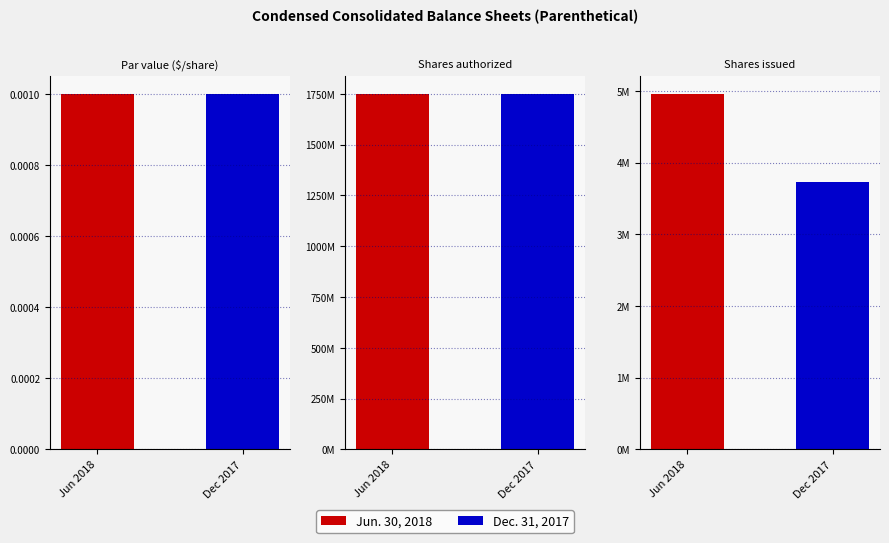

Reading right to left, transcribe all the data shown in this chart.

Par value ($/share): Dec 2017=0.0	Jun 2018=0.0
Shares authorized: Dec 2017=1750000000.0	Jun 2018=1750000000.0
Shares issued: Dec 2017=3725981.0	Jun 2018=4961060.0